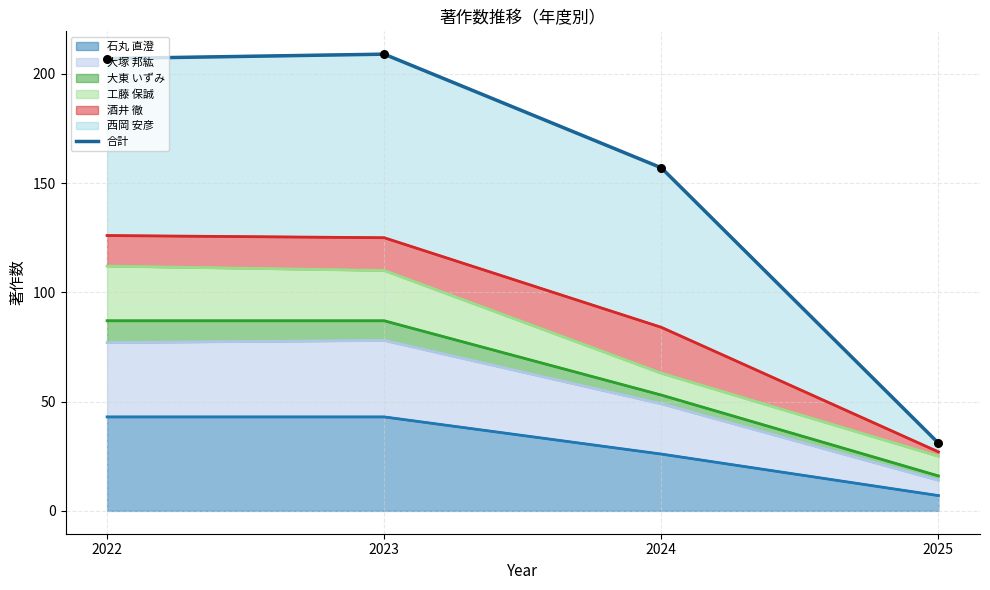

Which has a higher value, 2023 or 2025?

2023